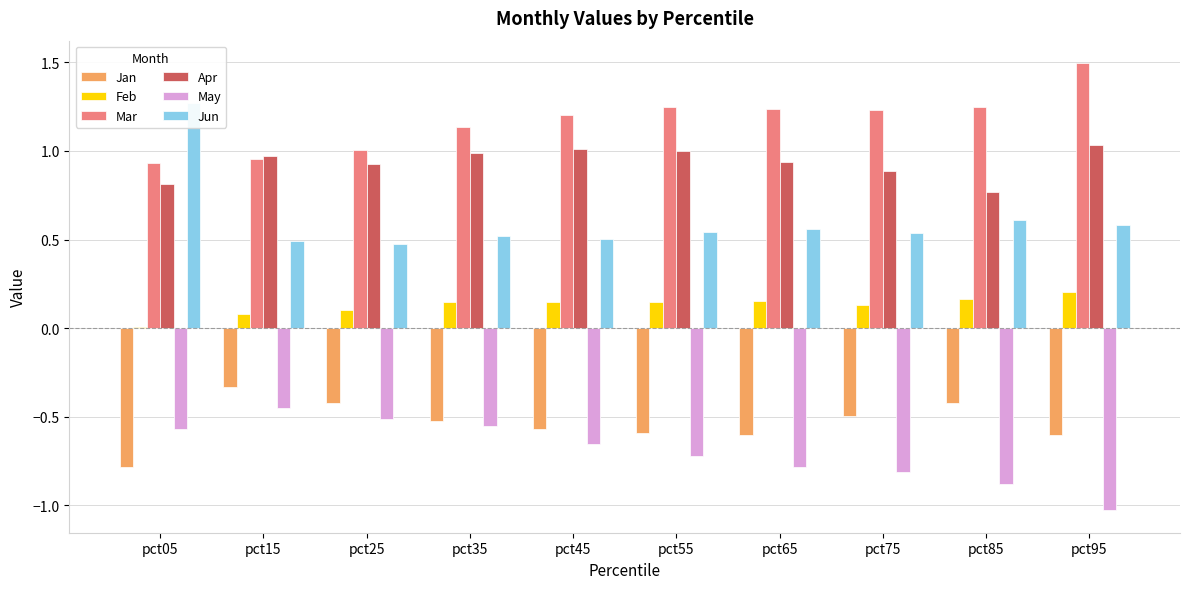

What is the minimum value shown in the chart?

-1.0